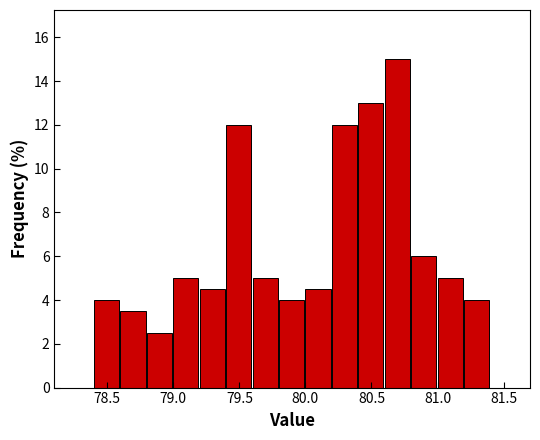

How tall is the bar that spans 79.8 to 80.0 on the x-axis? The values are not printed on the chart, so give them approximately, as read against the axis.

4.0